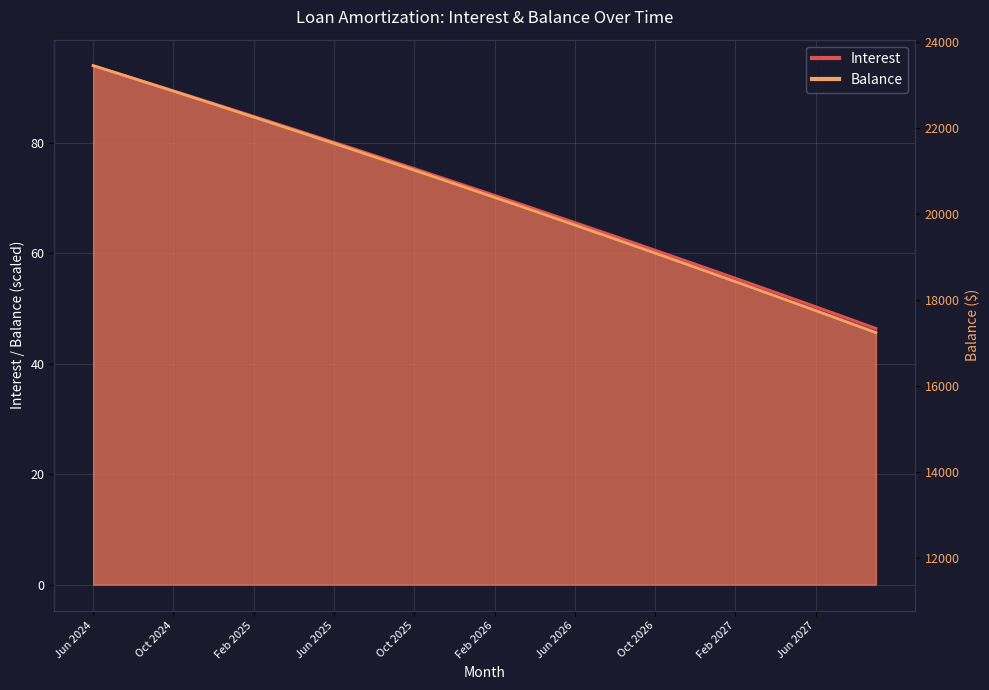

True or false: Interest and Balance cross at least once.

False